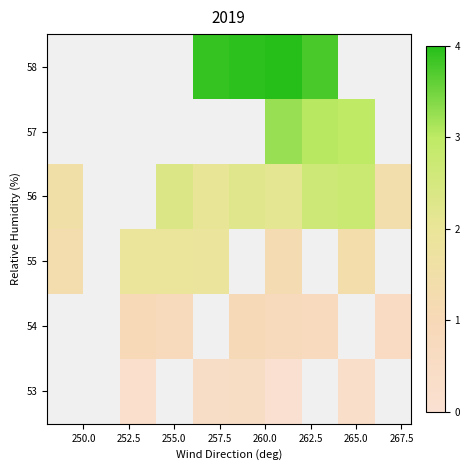

Where does the 56 series first go above 2?

255.0